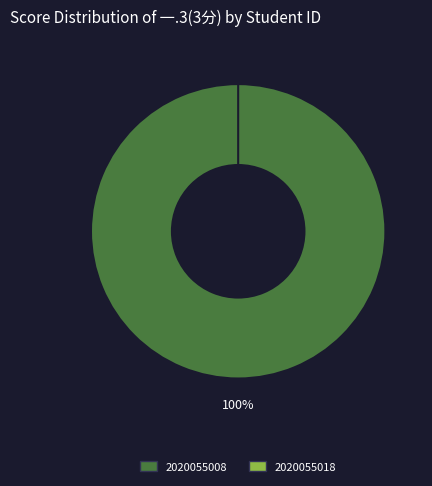

What is the largest slice in the pie chart?

2020055008